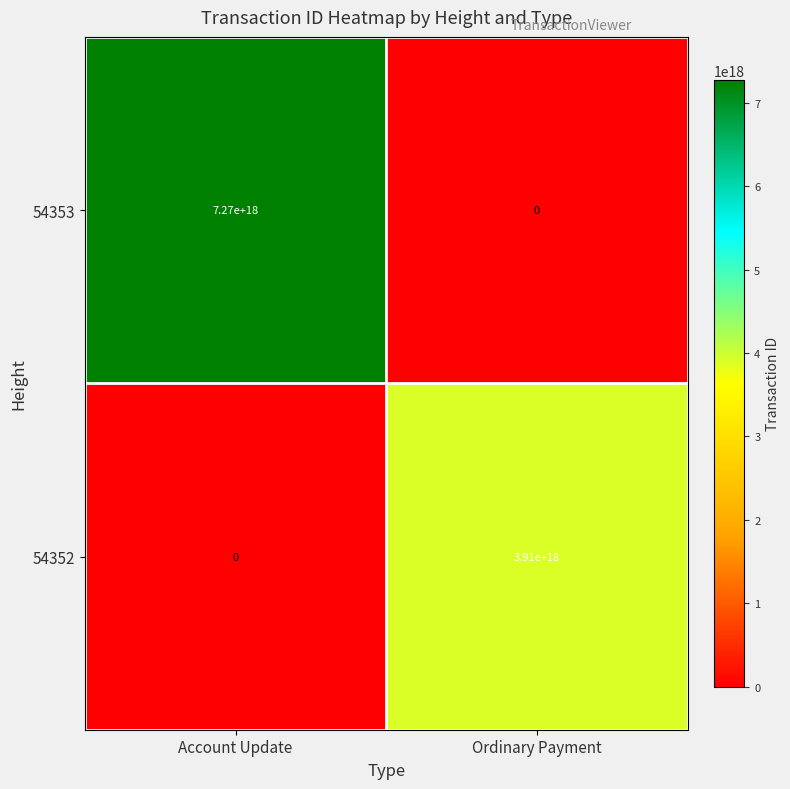

Which series has the largest total across all categories?

54353